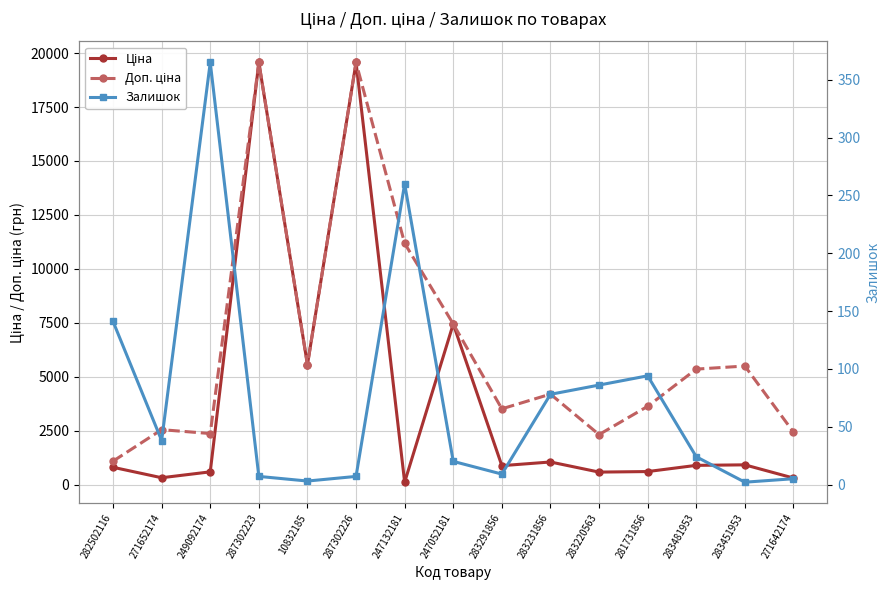

True or false: Залишок and Ціна cross at least once.

True